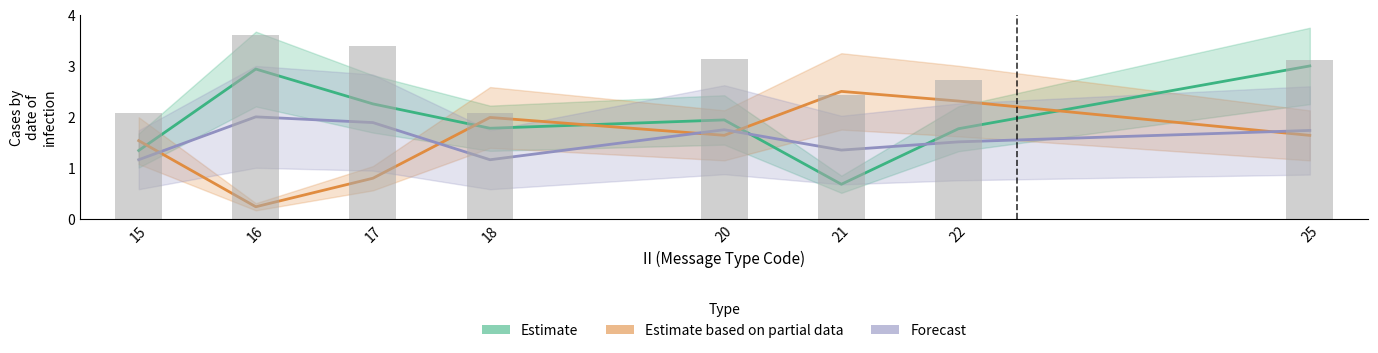

At which label is Estimate based on partial data closest to 1?

17